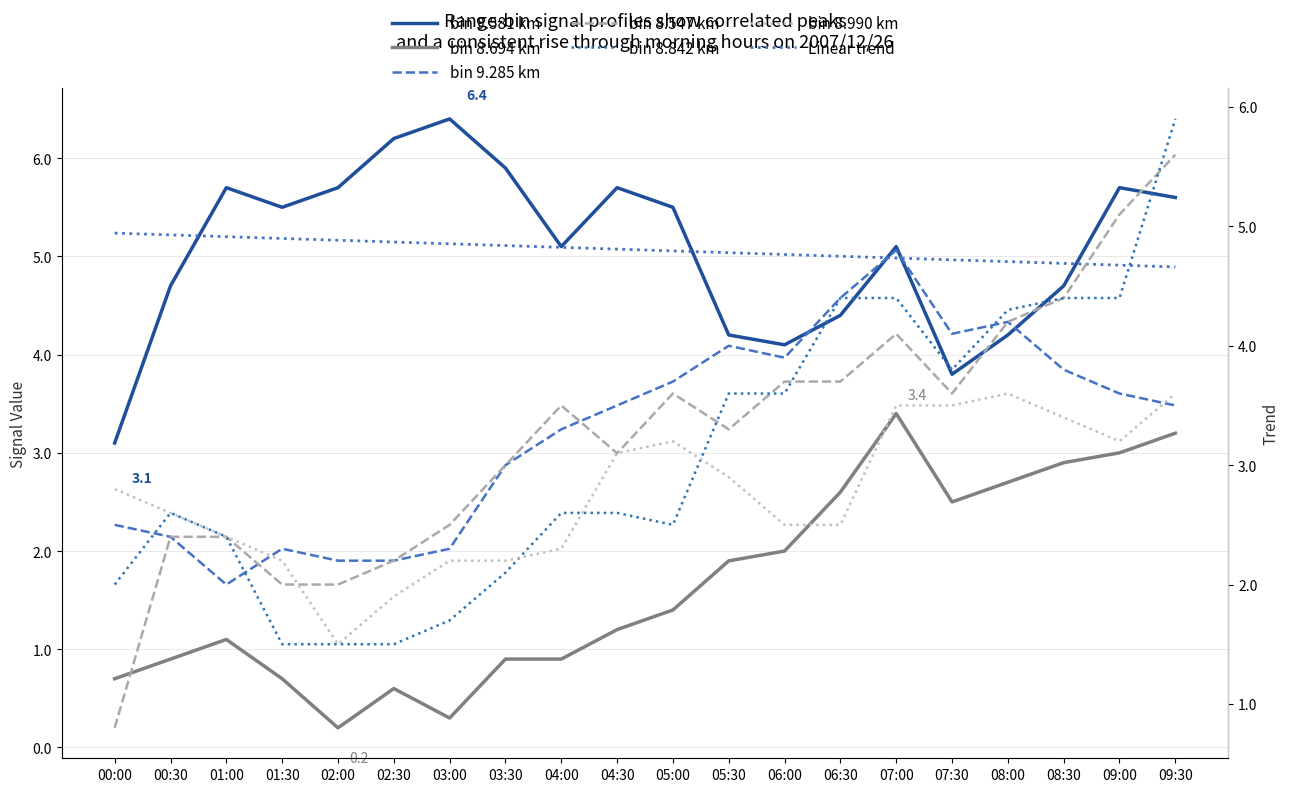

Reading left to right, what are all the values shown in this chart?

9.581: 00:00=3.1	00:30=4.7	01:00=5.7	01:30=5.5	02:00=5.7	02:30=6.2	03:00=6.4	03:30=5.9	04:00=5.1	04:30=5.7	05:00=5.5	05:30=4.2	06:00=4.1	06:30=4.4	07:00=5.1	07:30=3.8	08:00=4.2	08:30=4.7	09:00=5.7	09:30=5.6
8.694: 00:00=0.7	00:30=0.9	01:00=1.1	01:30=0.7	02:00=0.2	02:30=0.6	03:00=0.3	03:30=0.9	04:00=0.9	04:30=1.2	05:00=1.4	05:30=1.9	06:00=2.0	06:30=2.6	07:00=3.4	07:30=2.5	08:00=2.7	08:30=2.9	09:00=3.0	09:30=3.2
9.285: 00:00=2.5	00:30=2.4	01:00=2.0	01:30=2.3	02:00=2.2	02:30=2.2	03:00=2.3	03:30=3.0	04:00=3.3	04:30=3.5	05:00=3.7	05:30=4.0	06:00=3.9	06:30=4.4	07:00=4.8	07:30=4.1	08:00=4.2	08:30=3.8	09:00=3.6	09:30=3.5
8.547: 00:00=0.8	00:30=2.4	01:00=2.4	01:30=2.0	02:00=2.0	02:30=2.2	03:00=2.5	03:30=3.0	04:00=3.5	04:30=3.1	05:00=3.6	05:30=3.3	06:00=3.7	06:30=3.7	07:00=4.1	07:30=3.6	08:00=4.2	08:30=4.4	09:00=5.1	09:30=5.6
8.842: 00:00=2.0	00:30=2.6	01:00=2.4	01:30=1.5	02:00=1.5	02:30=1.5	03:00=1.7	03:30=2.1	04:00=2.6	04:30=2.6	05:00=2.5	05:30=3.6	06:00=3.6	06:30=4.4	07:00=4.4	07:30=3.8	08:00=4.3	08:30=4.4	09:00=4.4	09:30=5.9
8.990: 00:00=2.8	00:30=2.6	01:00=2.4	01:30=2.2	02:00=1.5	02:30=1.9	03:00=2.2	03:30=2.2	04:00=2.3	04:30=3.1	05:00=3.2	05:30=2.9	06:00=2.5	06:30=2.5	07:00=3.5	07:30=3.5	08:00=3.6	08:30=3.4	09:00=3.2	09:30=3.6